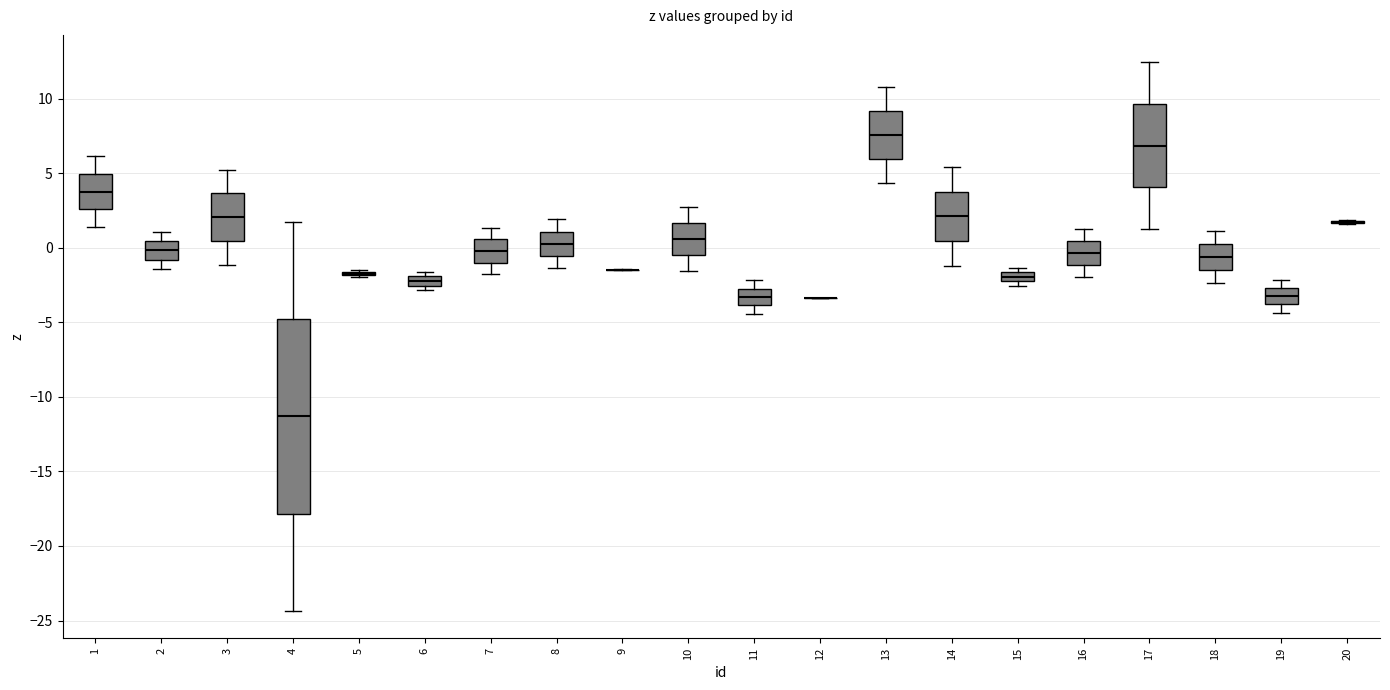

Where does the upper whisker of the box at x = 4 end on the y-axis? The values are not printed on the chart, so give them approximately, as read against the axis.

1.5